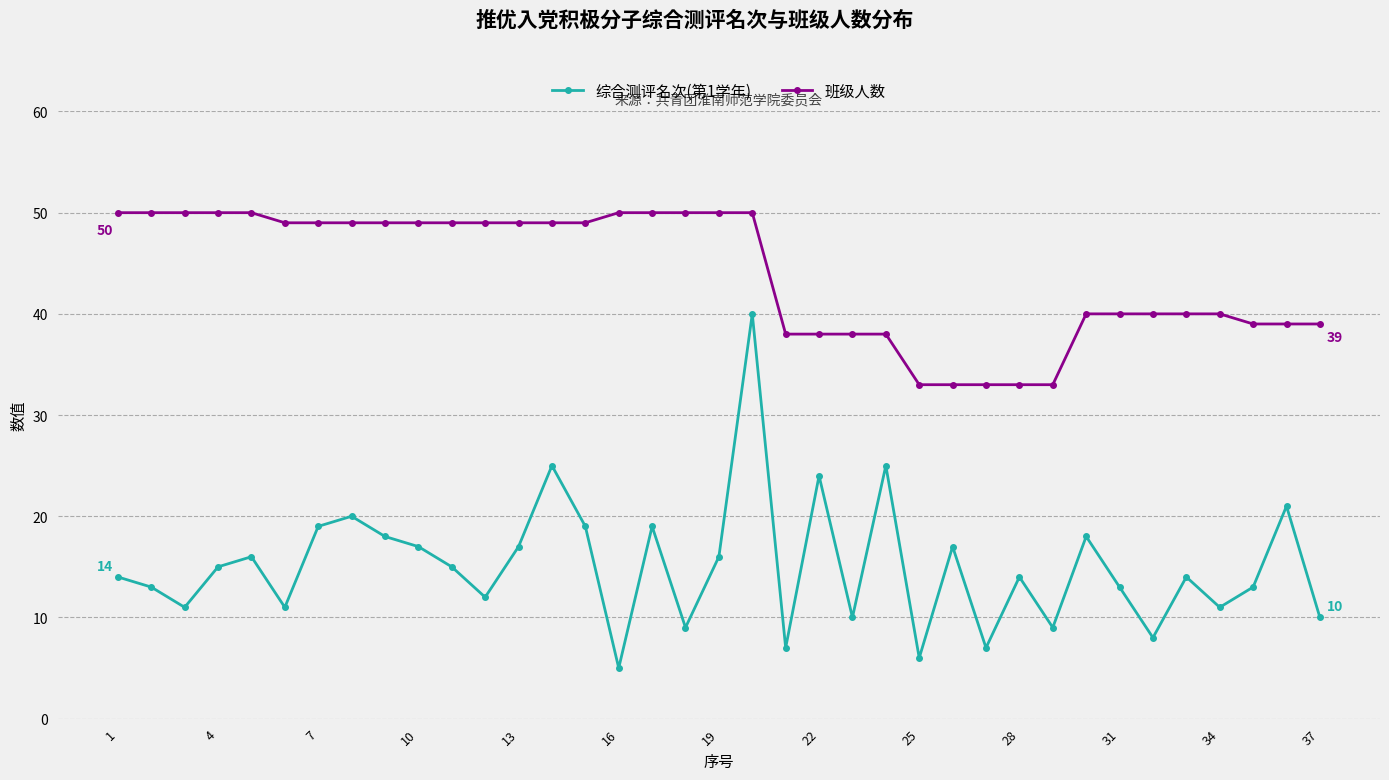

Which series has the widest spread of values?

综合测评名次(第1学年)